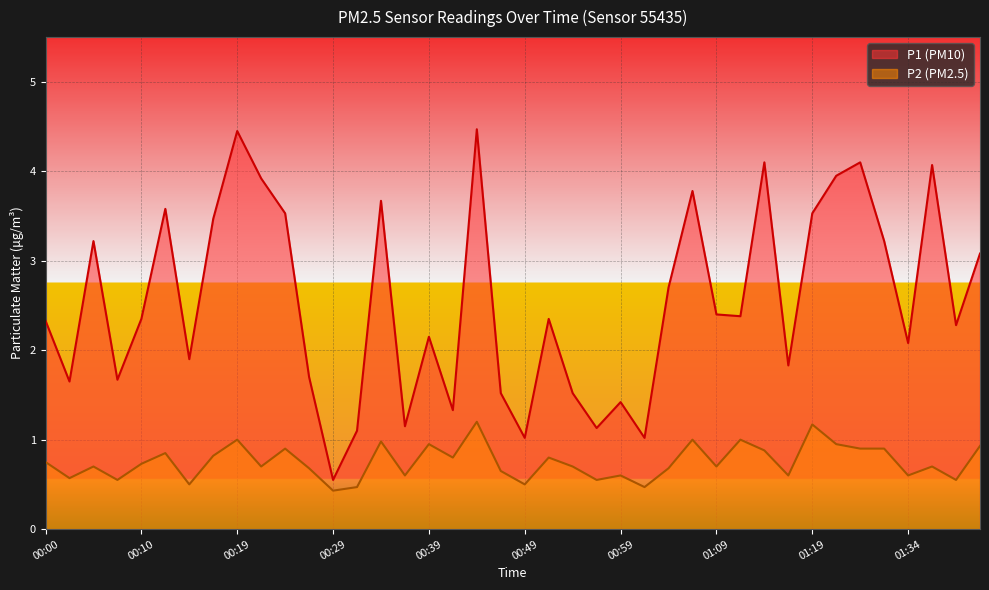

List the series in order of their peak value, lowest first.

P2, P1